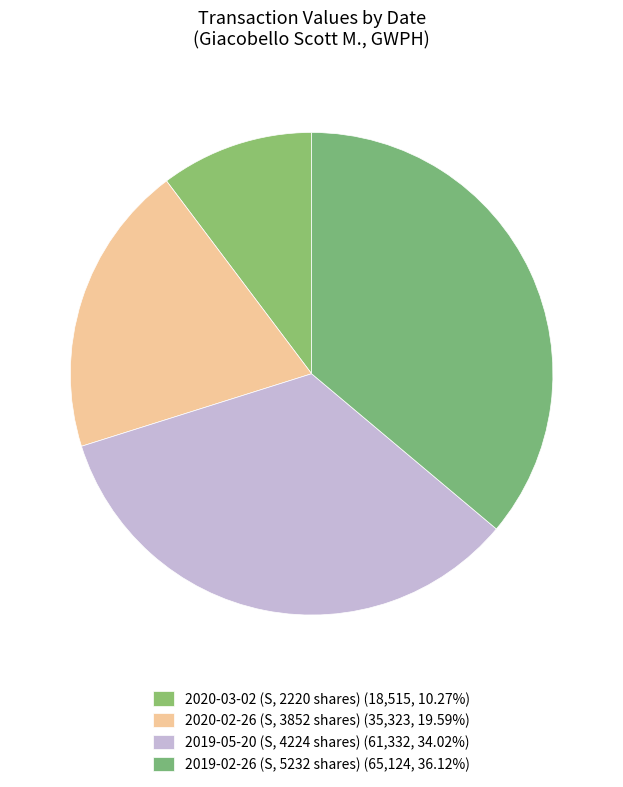

Count the number of slices in the pie.

4